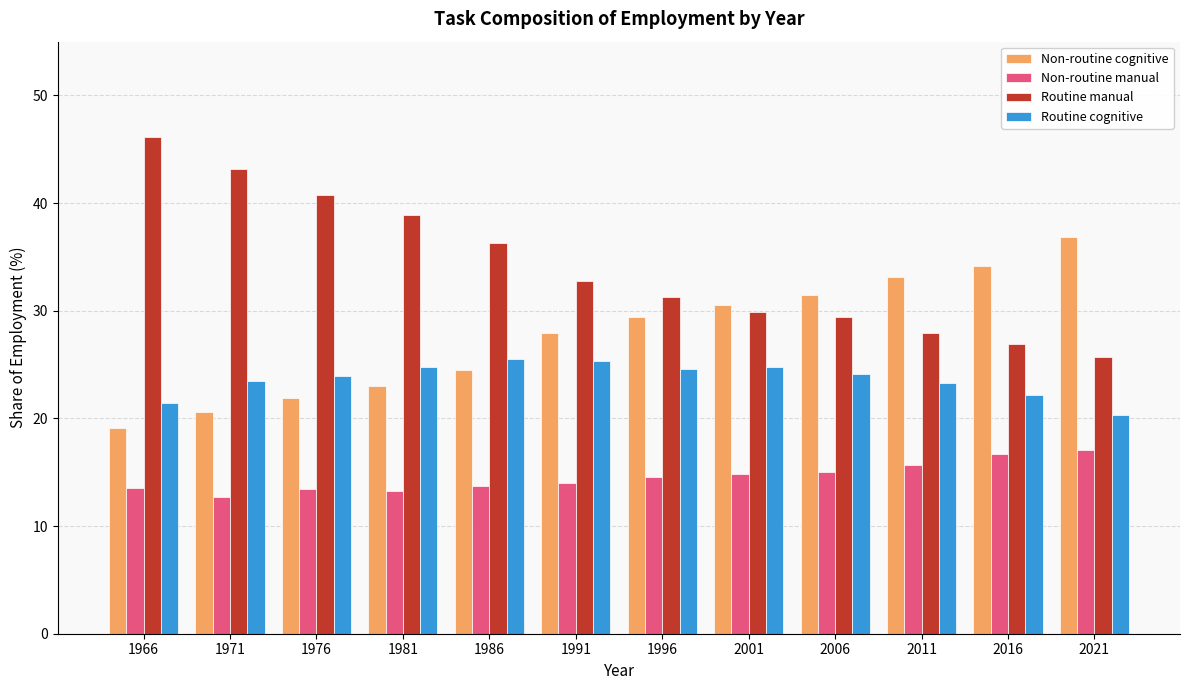

The value of Routine cognitive at 1966 is 21.4. True or false?

True